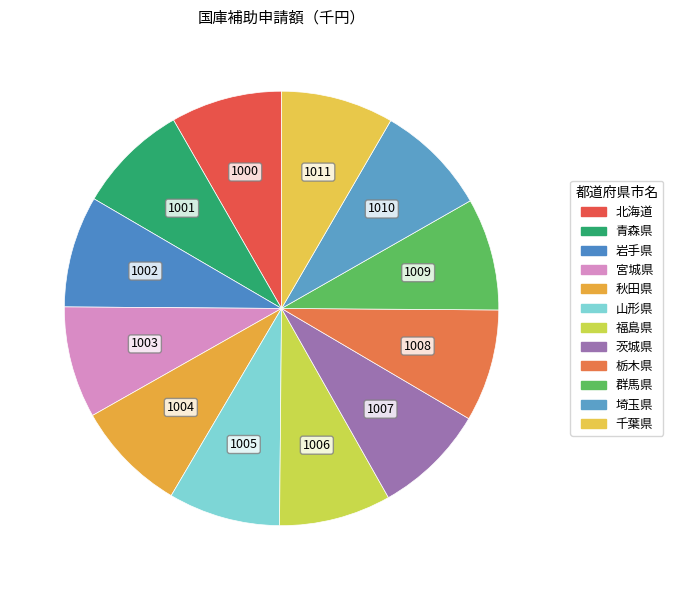

What portion of the pie excludes 群馬県?

91.6%